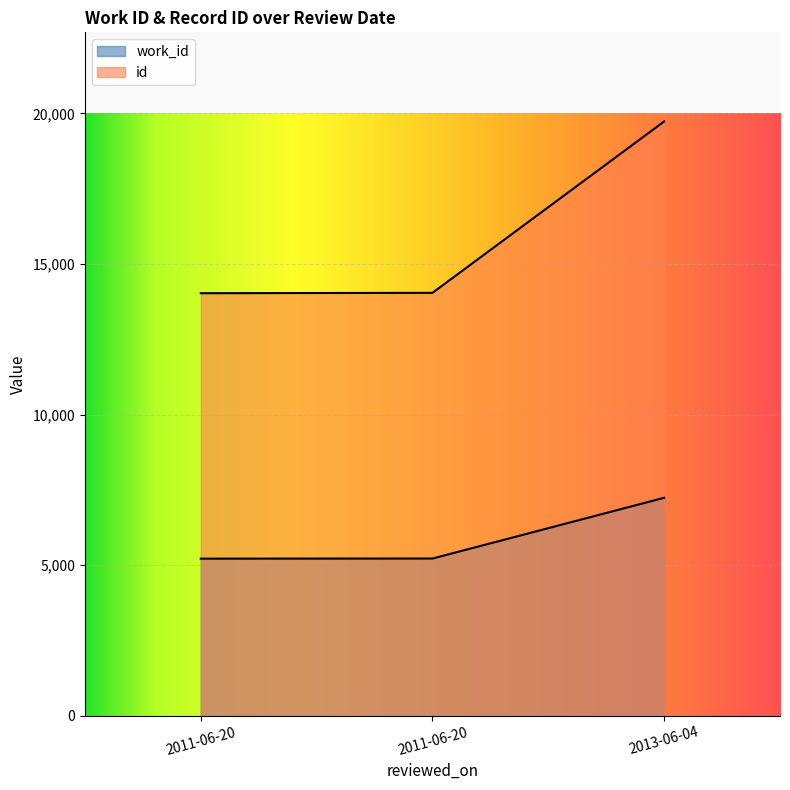

What is the total value across all series at 2011-06-20?

19245